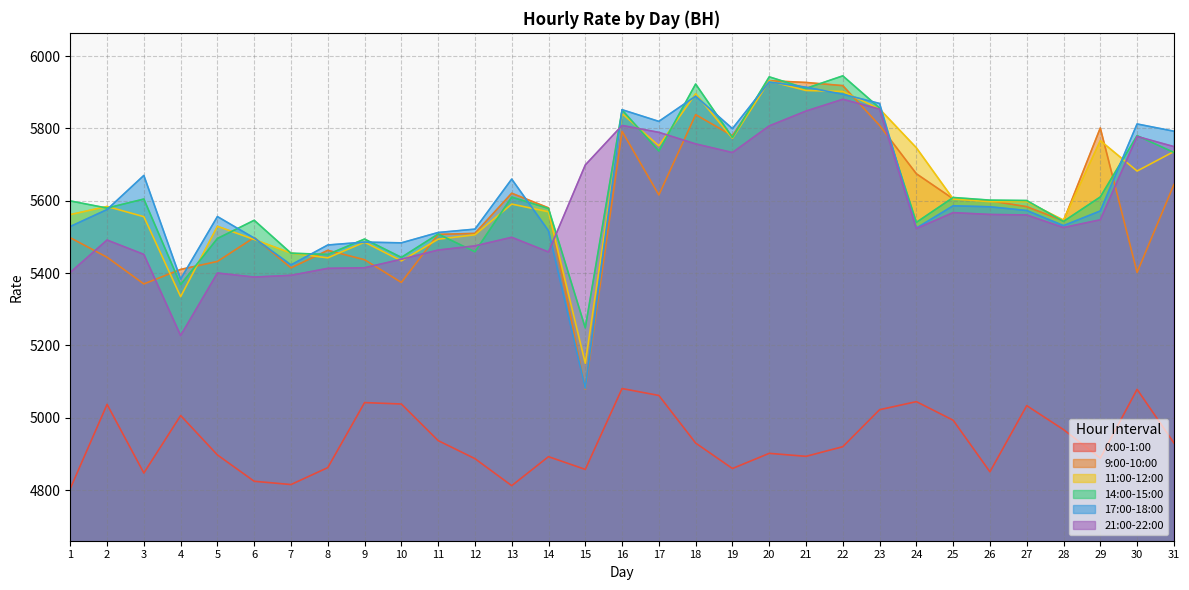

What is the total value across all series at 10?

32212.1